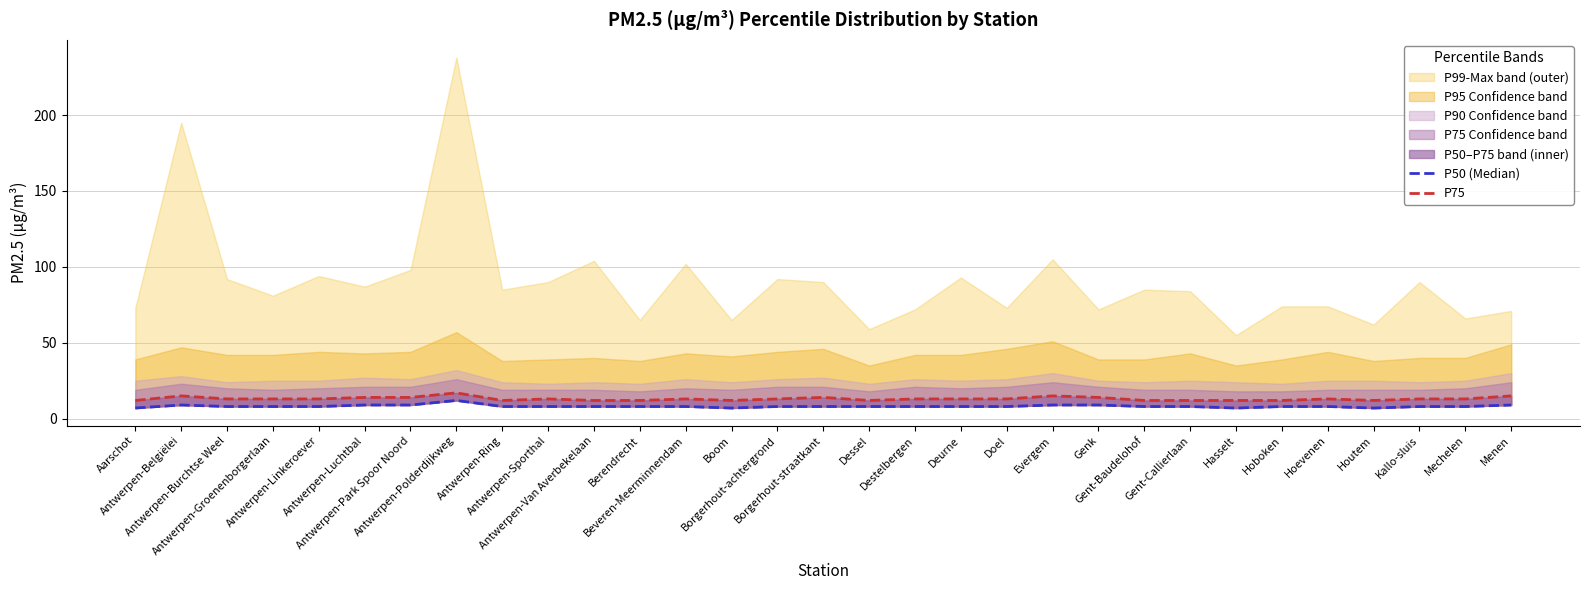

Count the number of categories in the chart.

31